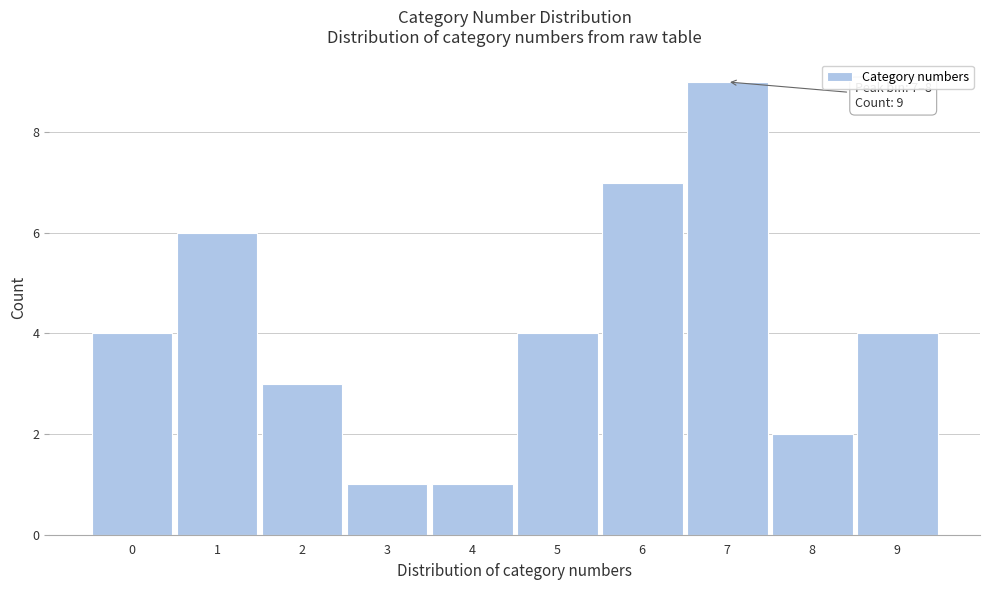

Reading left to right, extract all data points from this chart.

0=4	1=6	2=3	3=1	4=1	5=4	6=7	7=9	8=2	9=4